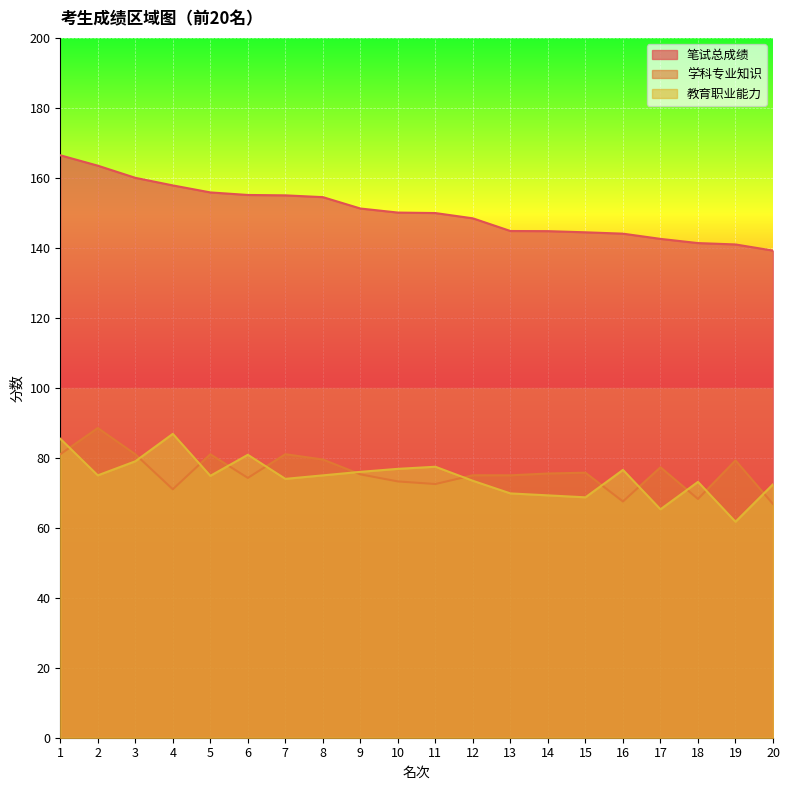

Which series has the largest total across all categories?

笔试总成绩